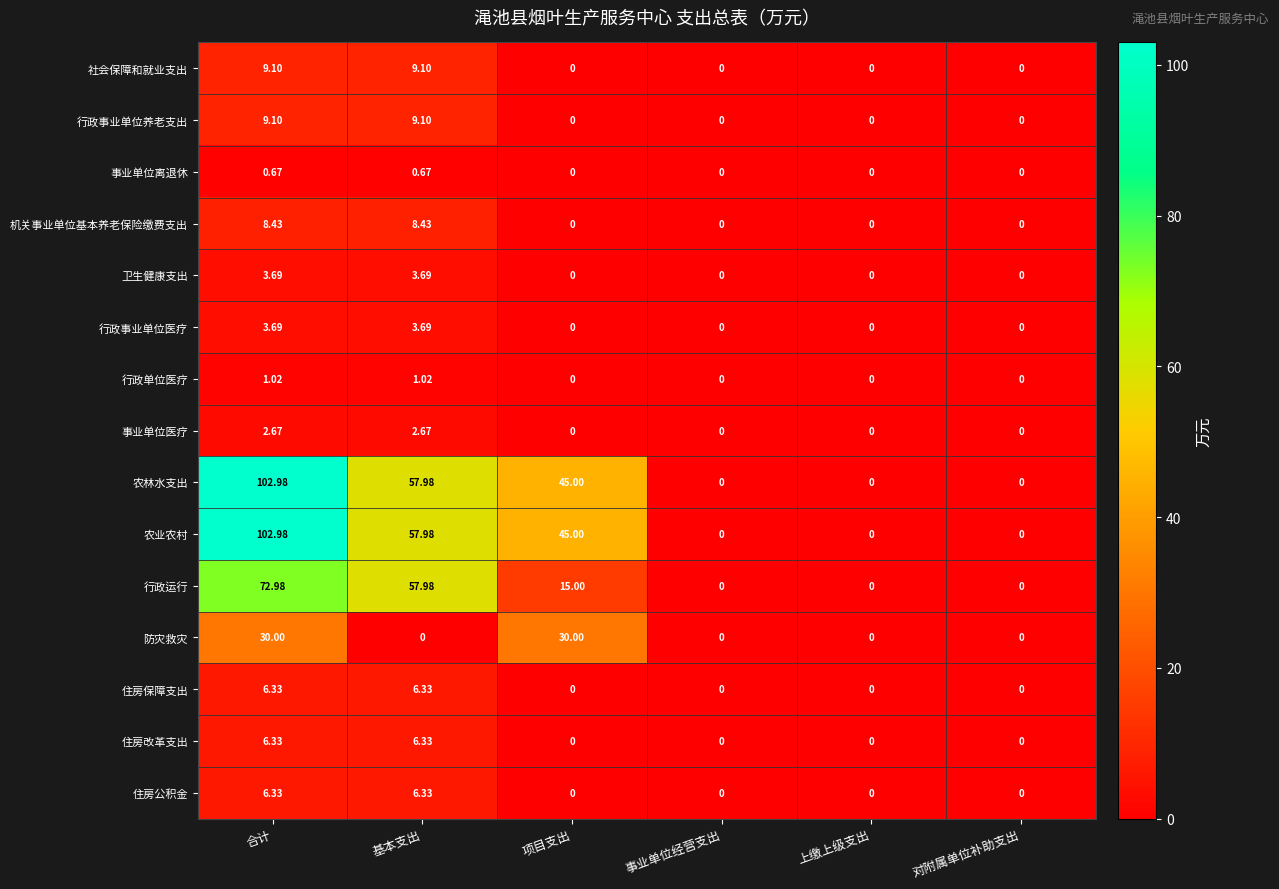

Is the value of 事业单位医疗 at 基本支出 greater than the value of 住房公积金 at 事业单位经营支出?

Yes